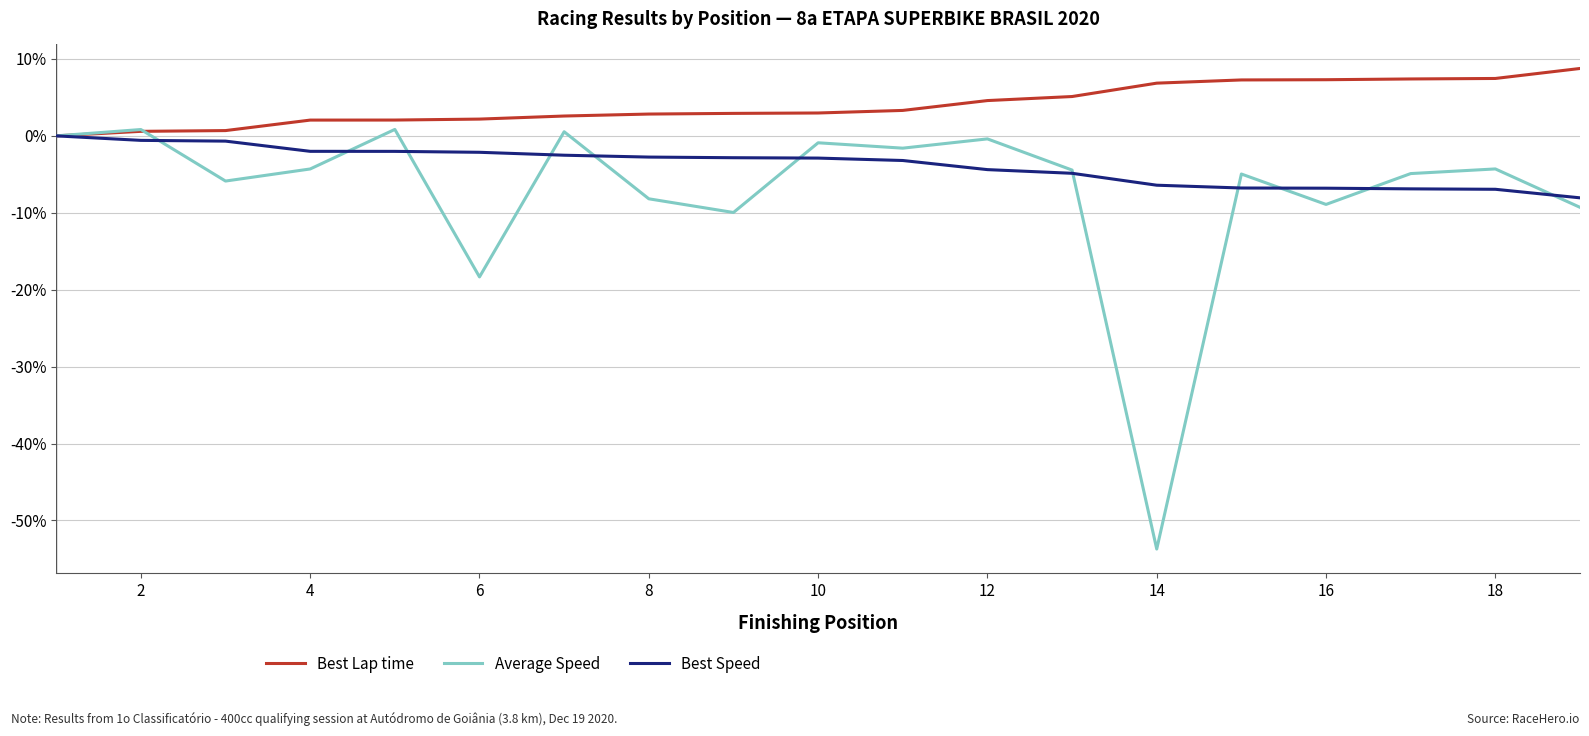

Rank the series by their average value, from lowest to highest.

Average Speed, Best Speed, Best Lap time